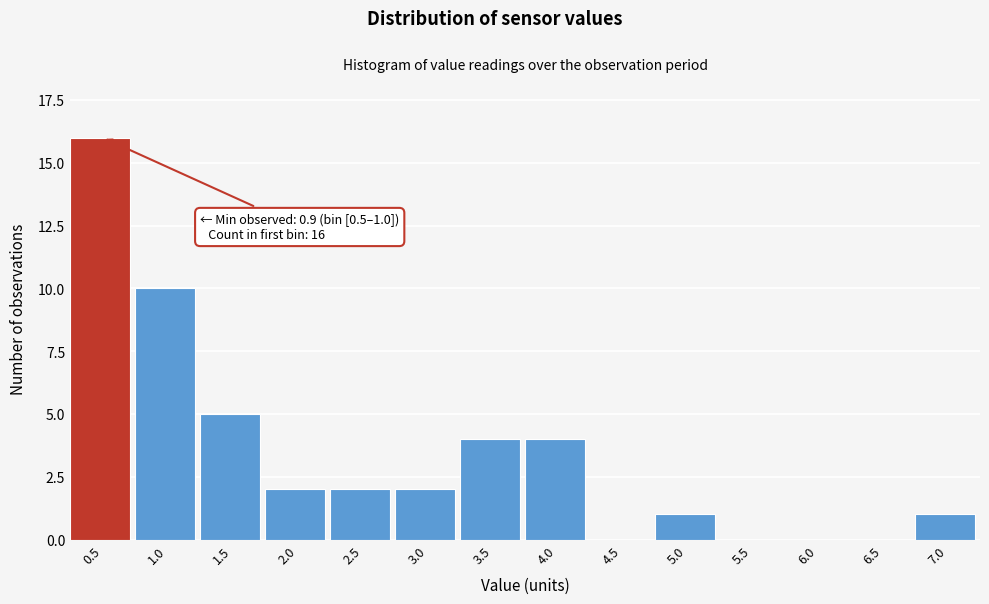

Reading left to right, list all the values displayed in this chart.

0.5=16	1.0=10	1.5=5	2.0=2	2.5=2	3.0=2	3.5=4	4.0=4	4.5=0	5.0=1	5.5=0	6.0=0	6.5=0	7.0=1